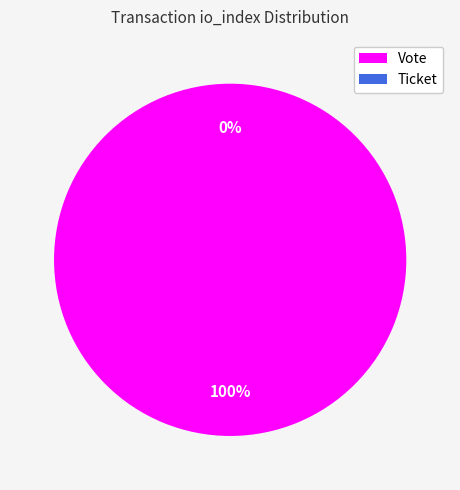

What is the change in value from Vote (io_index=1) to Ticket (io_index=0)?

-1